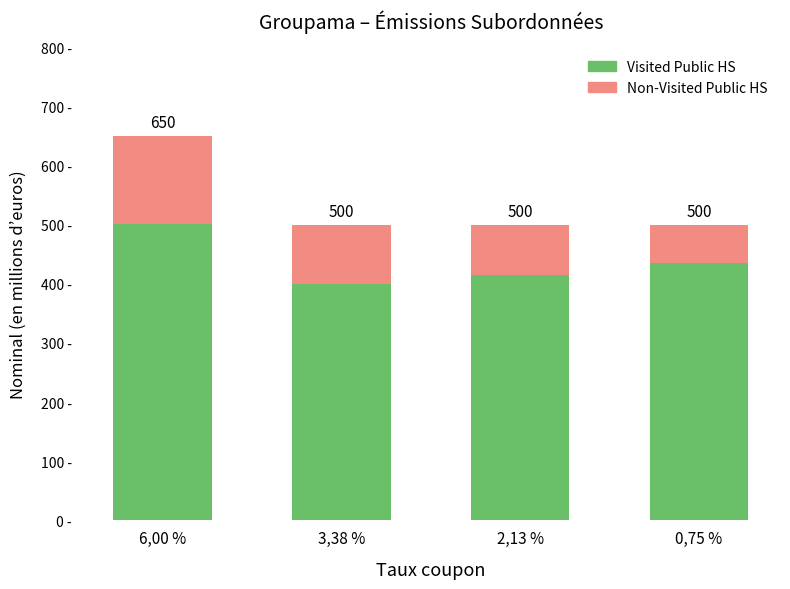

List the labels in order of Visited Public HS value, largest first.

6,00 %, 0,75 %, 2,13 %, 3,38 %